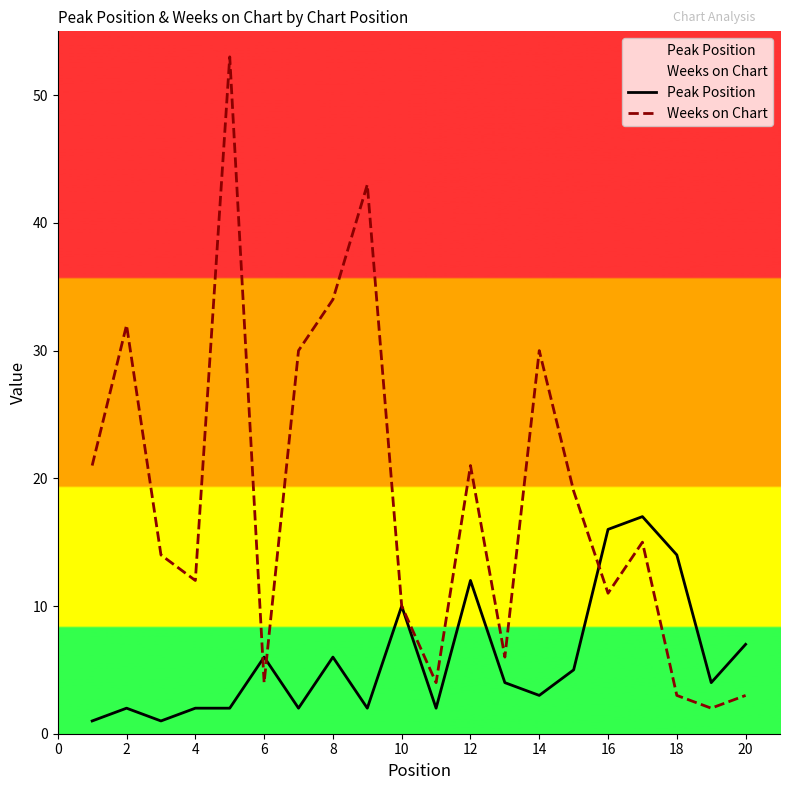

Which series has the largest total across all categories?

Weeks on Chart